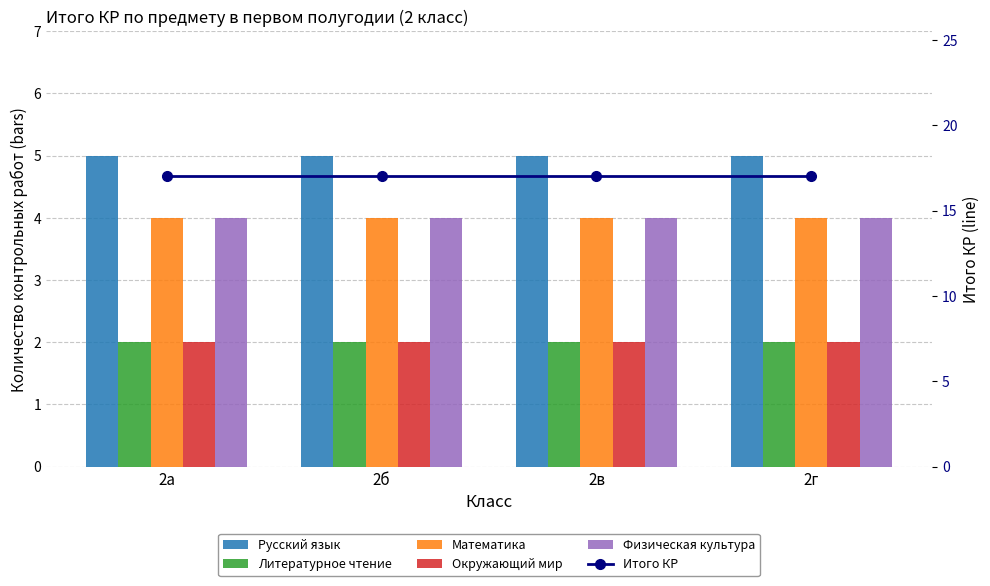

Reading left to right, transcribe all the data shown in this chart.

Русский язык: 5	5	5	5
Литературное чтение: 2	2	2	2
Математика: 4	4	4	4
Окружающий мир: 2	2	2	2
Физическая культура: 4	4	4	4
Итого КР: 17	17	17	17